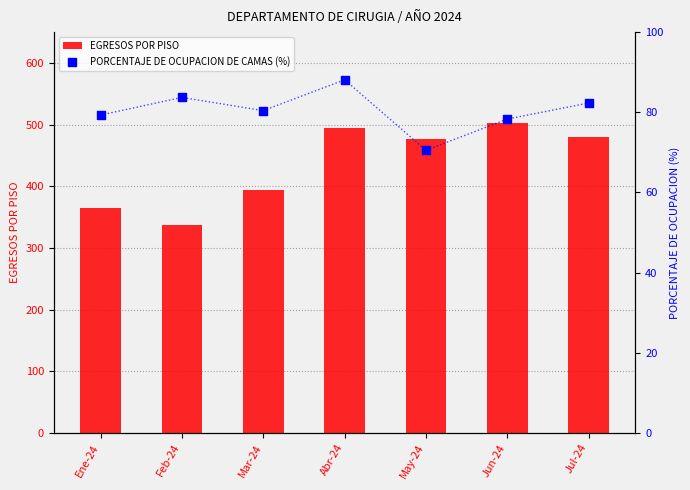

Which series contains the highest Y value?

EGRESOS POR PISO